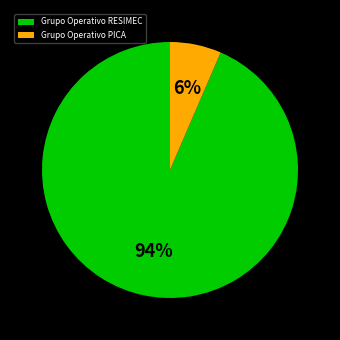

Is there any slice that represents more than half of the pie?

Yes